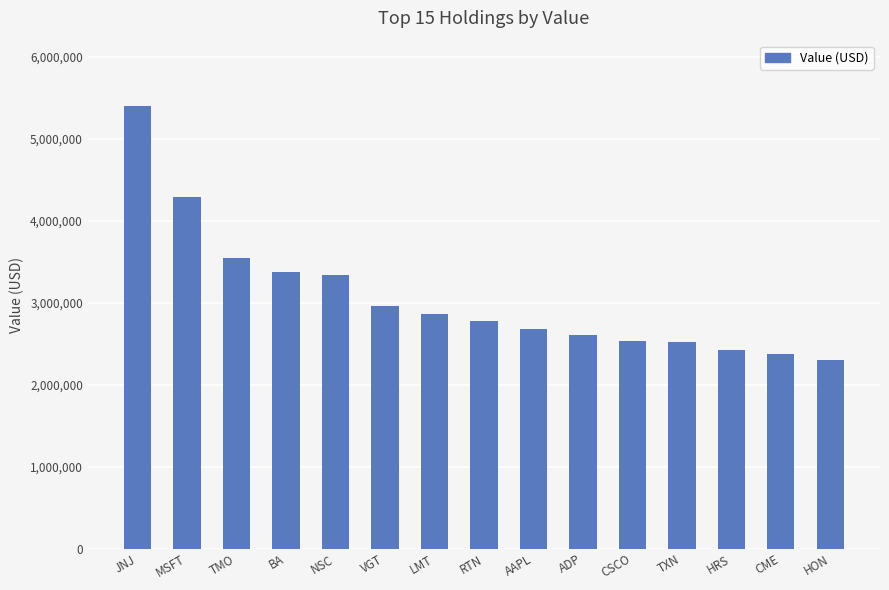

Approximately how many times larger is the value at TMO compared to ADP?

1.4